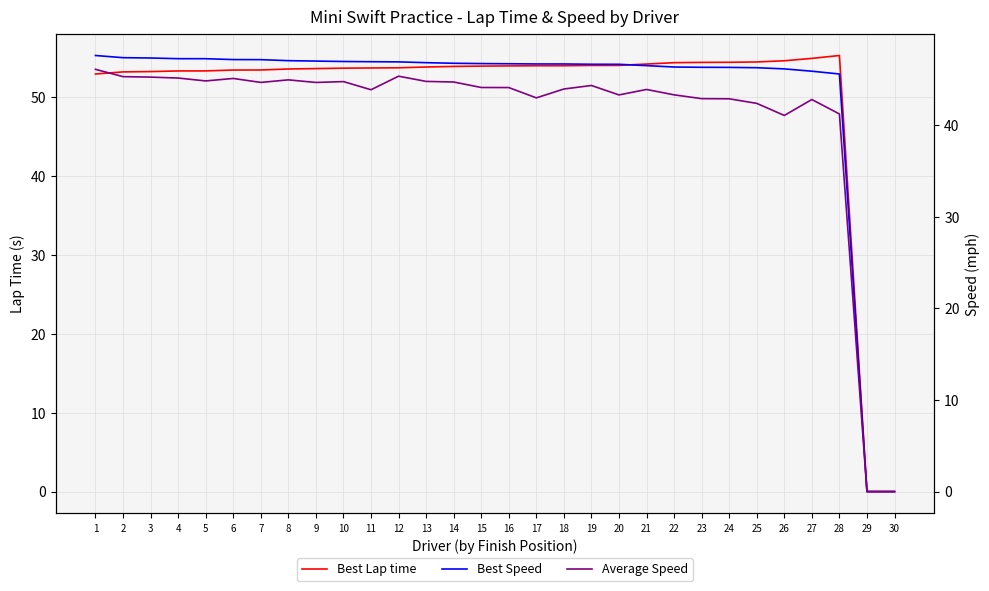

What is the difference between the maximum and minimum values in the Average Speed series?

46.1